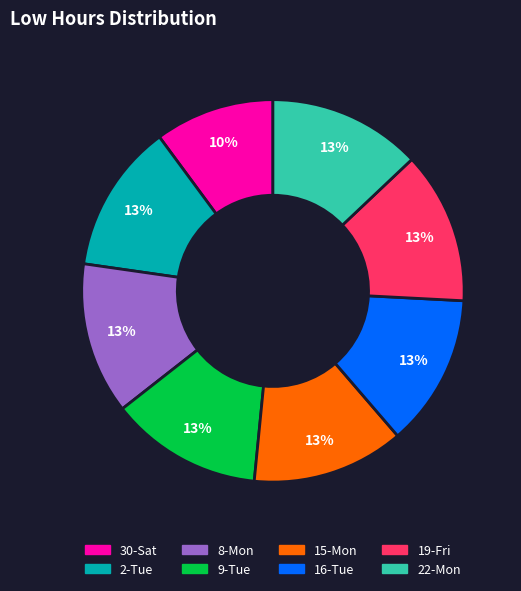

Approximately how many times larger is the value at 2-Tue compared to 22-Mon?

1.0